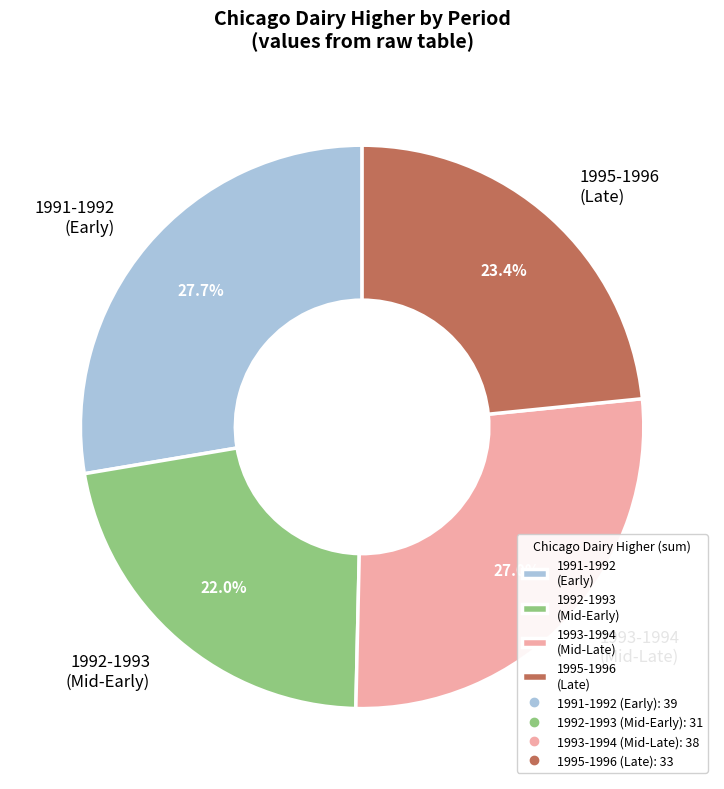

What is the ratio of the value at 1992-1993 (Mid-Early) to the value at 1991-1992 (Early)?

0.8